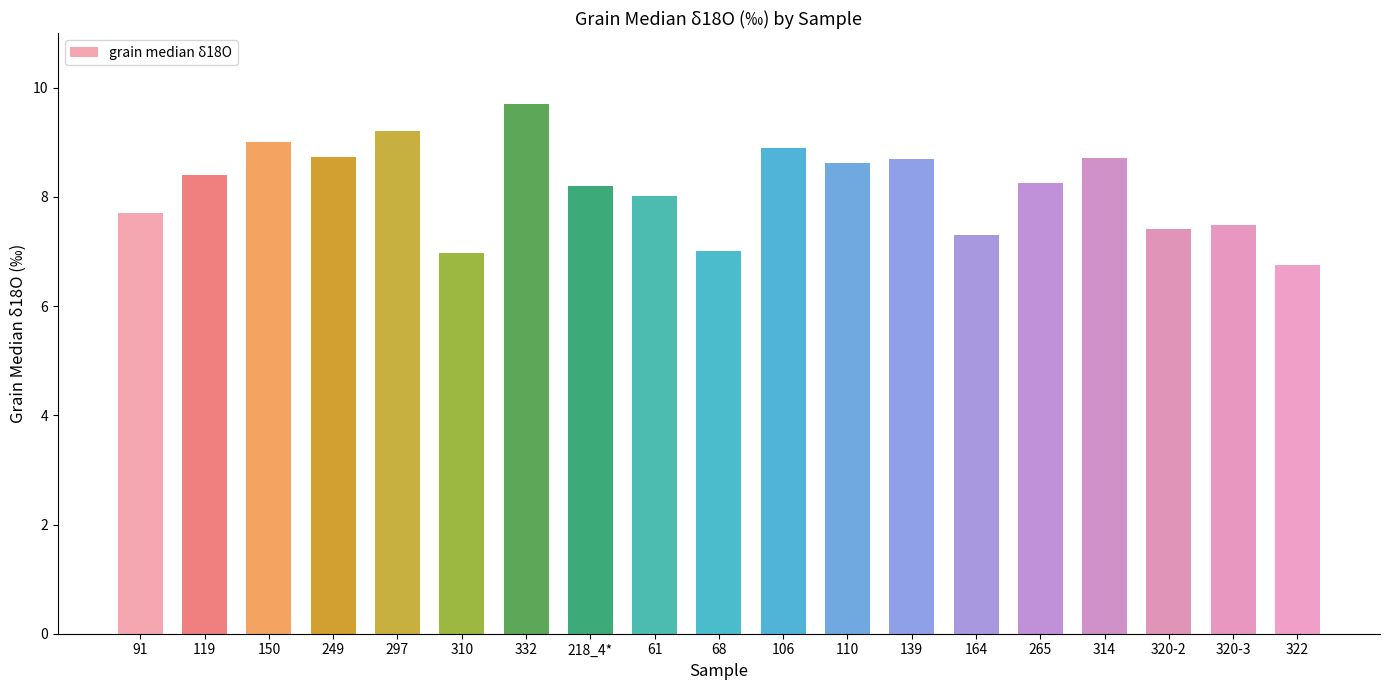

What position from the right is 164?

6